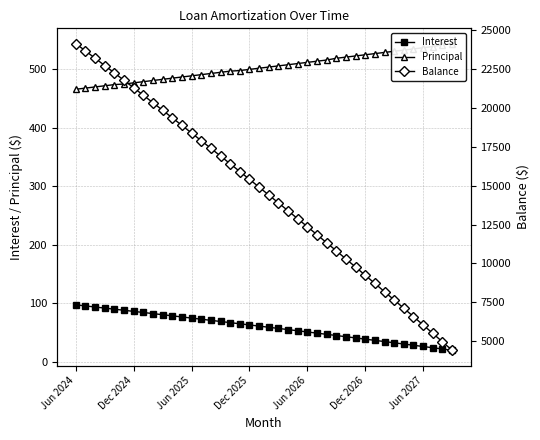

How many lines are shown in the chart?

3